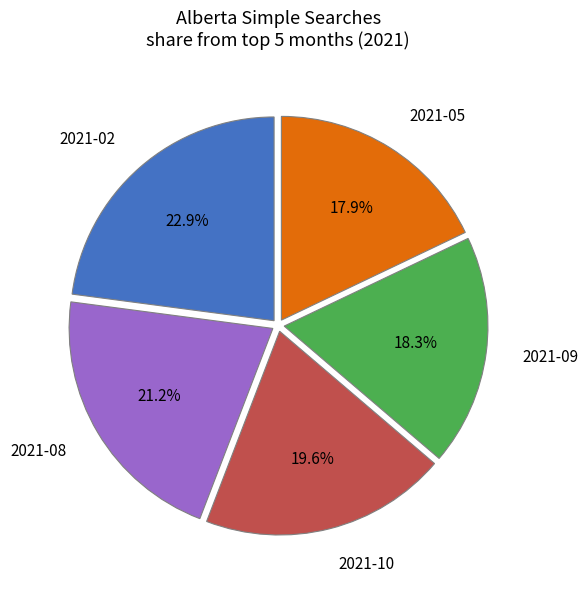

What is the largest slice in the pie chart?

2021-02